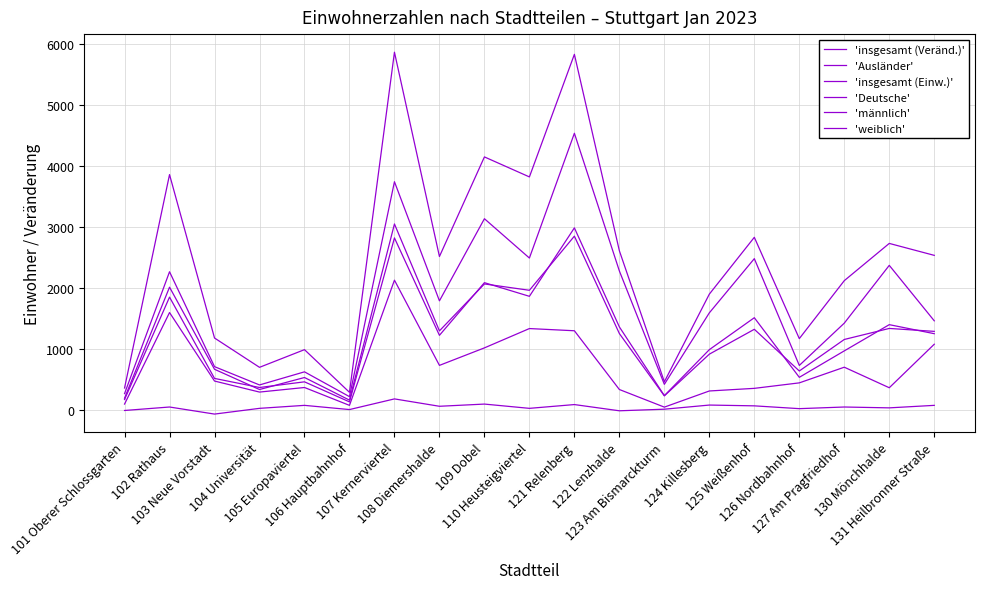

True or false: 'Ausländer' and 'männlich' cross at least once.

False